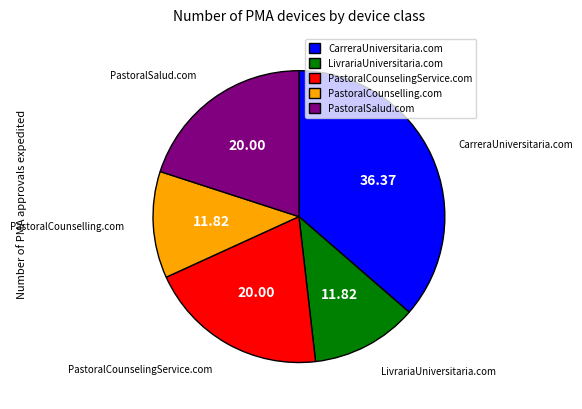

Between PastoralSalud.com and LivrariaUniversitaria.com, which is larger?

PastoralSalud.com